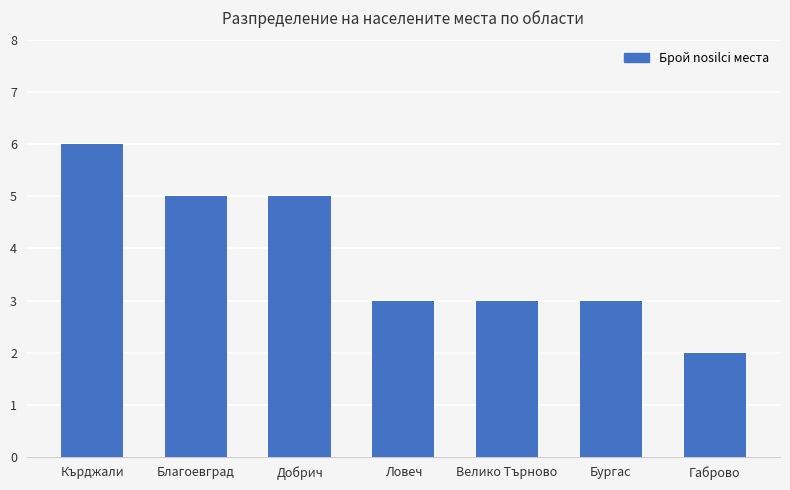

How many values are between 3 and 5?

5